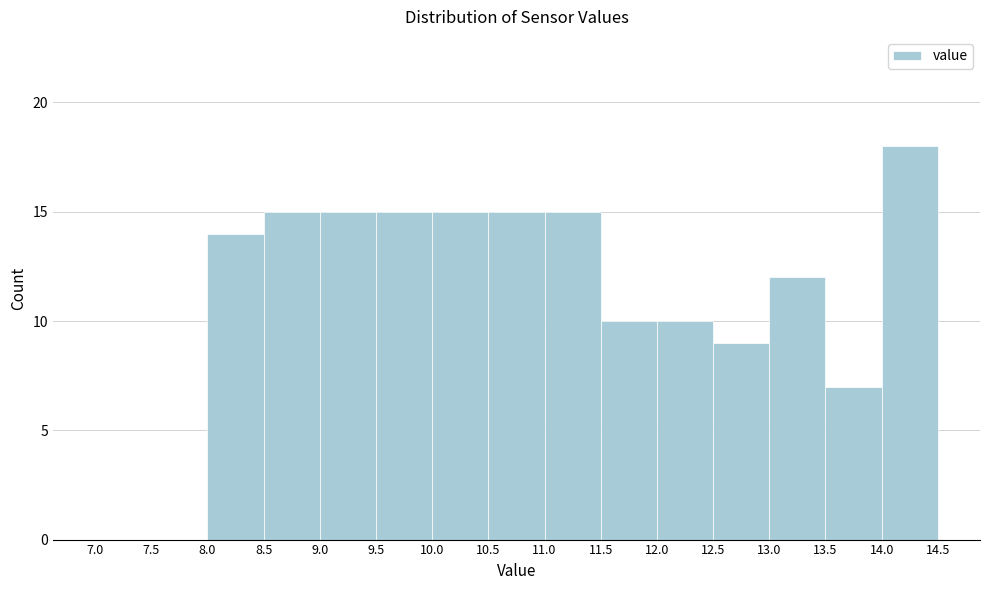

How tall is the bar that spans 10.5 to 11.0 on the x-axis? The values are not printed on the chart, so give them approximately, as read against the axis.

15